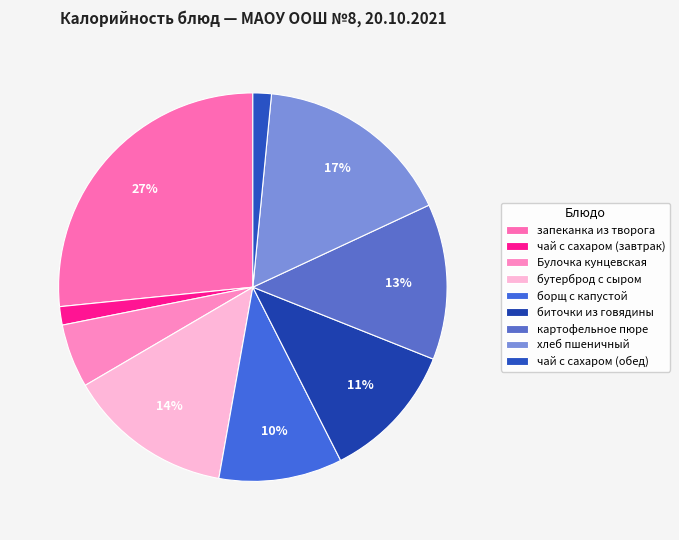

What is the smallest slice in the pie chart?

чай с сахаром (завтрак)